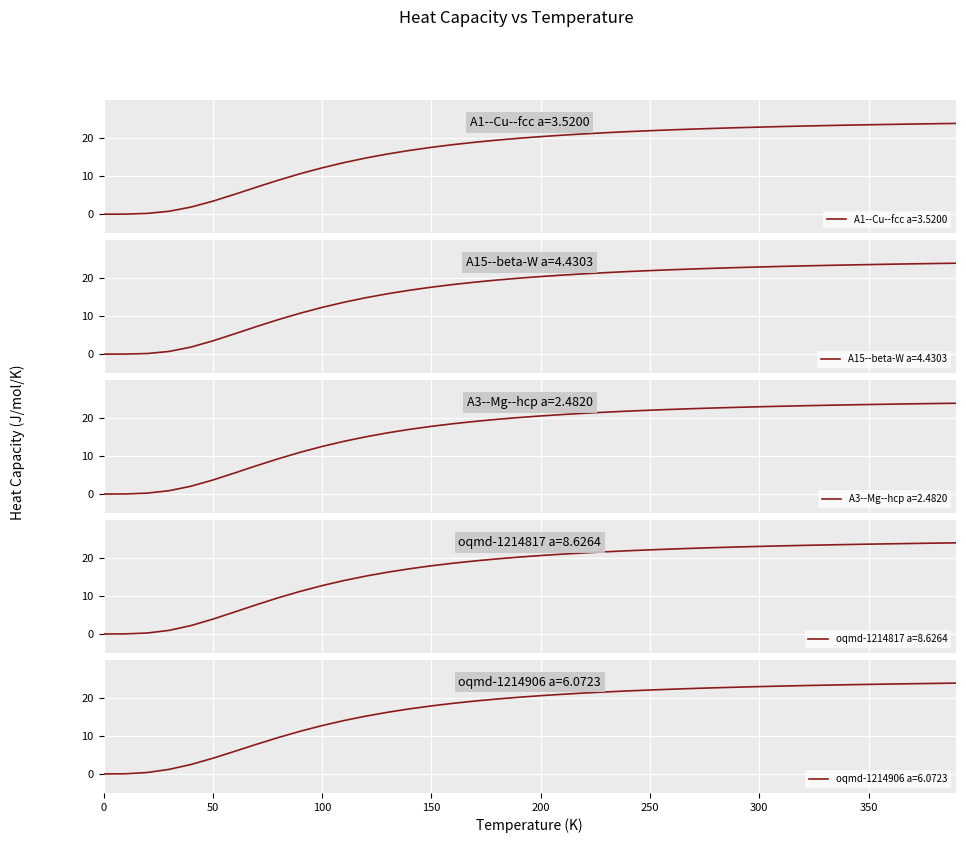

Reading right to left, extract all data points from this chart.

A1--Cu--fcc a=3.5200: 23.8	23.8	23.7	23.6	23.5	23.4	23.3	23.2	23.0	22.9	22.7	22.5	22.4	22.2	21.9	21.7	21.4	21.1	20.8	20.4	19.9	19.5	18.9	18.3	17.6	16.7	15.8	14.8	13.5	12.2	10.6	8.9	7.1	5.2	3.4	1.9	0.8	0.2	0.0	0.0
A15--beta-W a=4.4303: 23.9	23.8	23.7	23.6	23.5	23.4	23.3	23.2	23.0	22.9	22.7	22.6	22.4	22.2	21.9	21.7	21.4	21.1	20.8	20.4	19.9	19.5	18.9	18.3	17.6	16.8	15.9	14.8	13.6	12.3	10.8	9.1	7.2	5.3	3.5	1.9	0.7	0.2	0.0	0.0
A3--Mg--hcp a=2.4820: 23.9	23.8	23.7	23.6	23.5	23.4	23.3	23.2	23.1	22.9	22.8	22.6	22.4	22.2	22.0	21.8	21.5	21.2	20.9	20.5	20.1	19.6	19.1	18.5	17.8	17.0	16.1	15.0	13.9	12.5	11.0	9.3	7.4	5.5	3.7	2.1	0.9	0.2	0.0	0.0
oqmd-1214817 a=8.6264: 23.9	23.9	23.8	23.7	23.6	23.5	23.4	23.3	23.1	23.0	22.9	22.7	22.5	22.3	22.1	21.9	21.6	21.3	21.0	20.6	20.2	19.7	19.2	18.6	17.9	17.1	16.2	15.2	14.0	12.7	11.2	9.5	7.7	5.8	3.9	2.2	1.0	0.3	0.0	0.0
oqmd-1214906 a=6.0723: 23.9	23.8	23.7	23.6	23.5	23.4	23.3	23.2	23.1	22.9	22.8	22.6	22.5	22.3	22.0	21.8	21.5	21.2	20.9	20.6	20.1	19.7	19.1	18.5	17.9	17.1	16.2	15.2	14.0	12.7	11.2	9.6	7.8	5.9	4.1	2.5	1.2	0.4	0.0	0.0